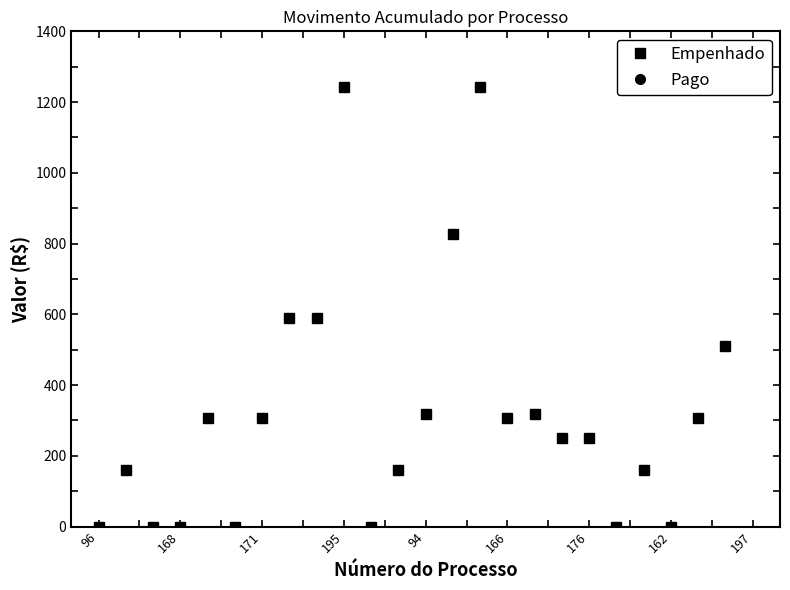

How many values in Empenhado are above zero?

18